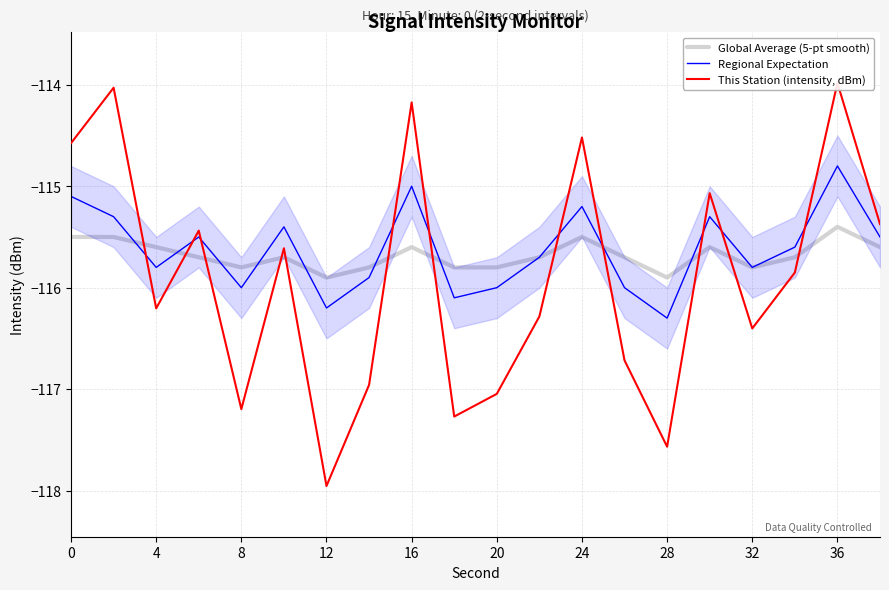

Which category has the lowest value in the Regional Expectation series?

28